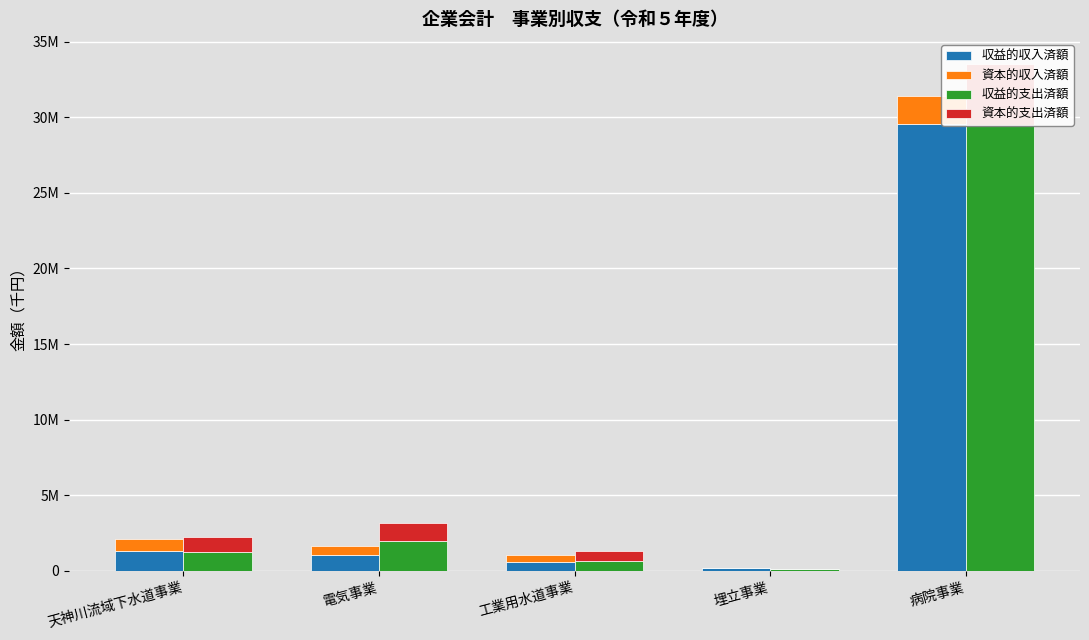

At how many categories does at least one series exceed 8656682?

1